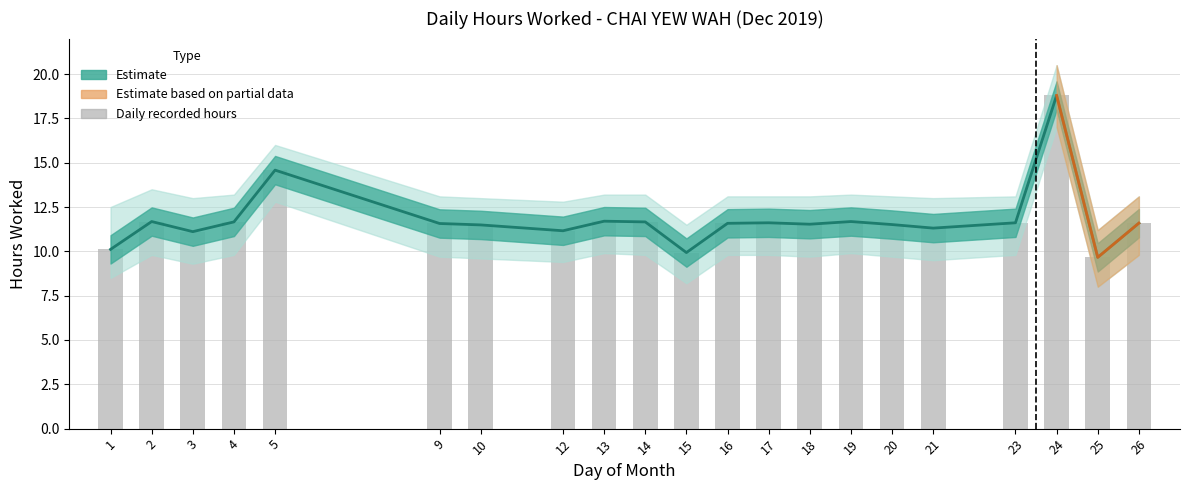

What is the difference between the maximum and minimum values in the Upper Band series?

9.1